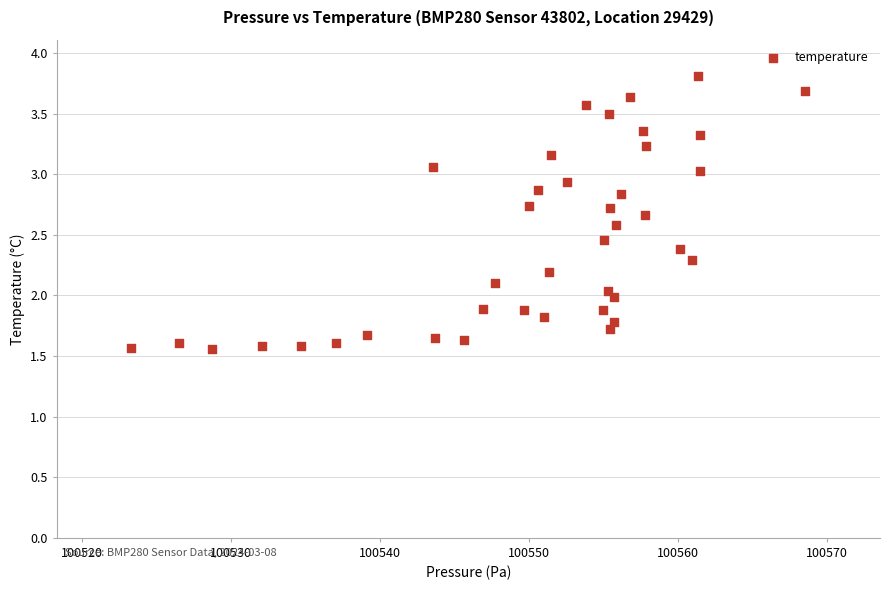

What is the range of X values (max minus min)?

45.2